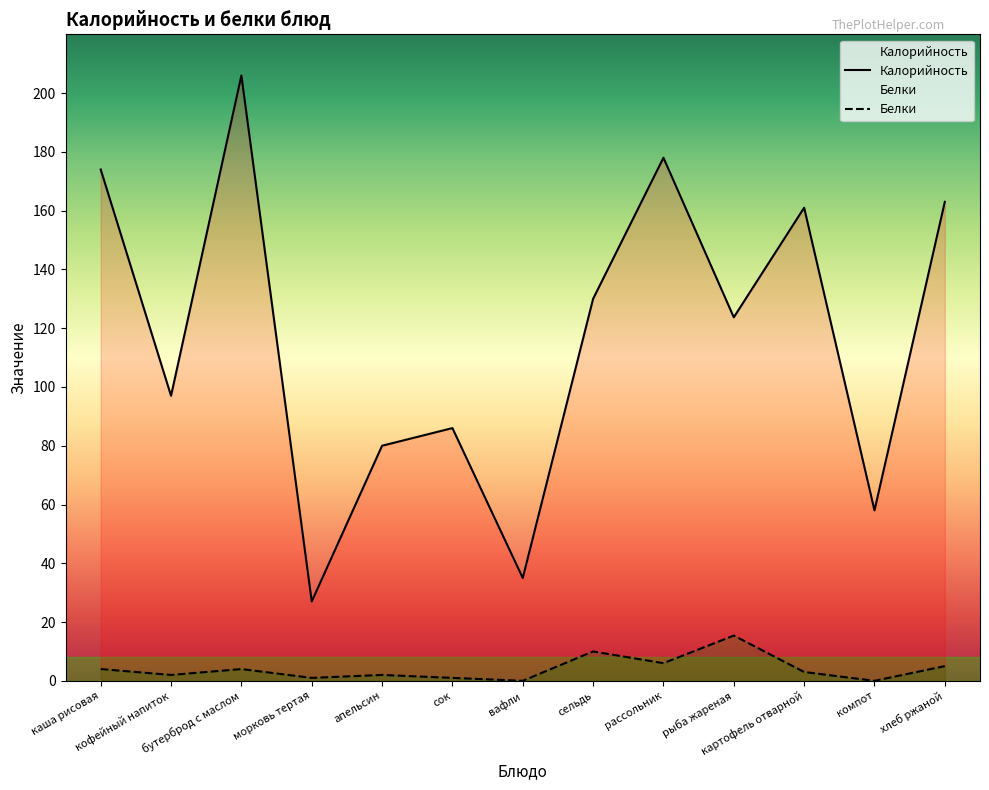

What position from the left is рассольник?

9